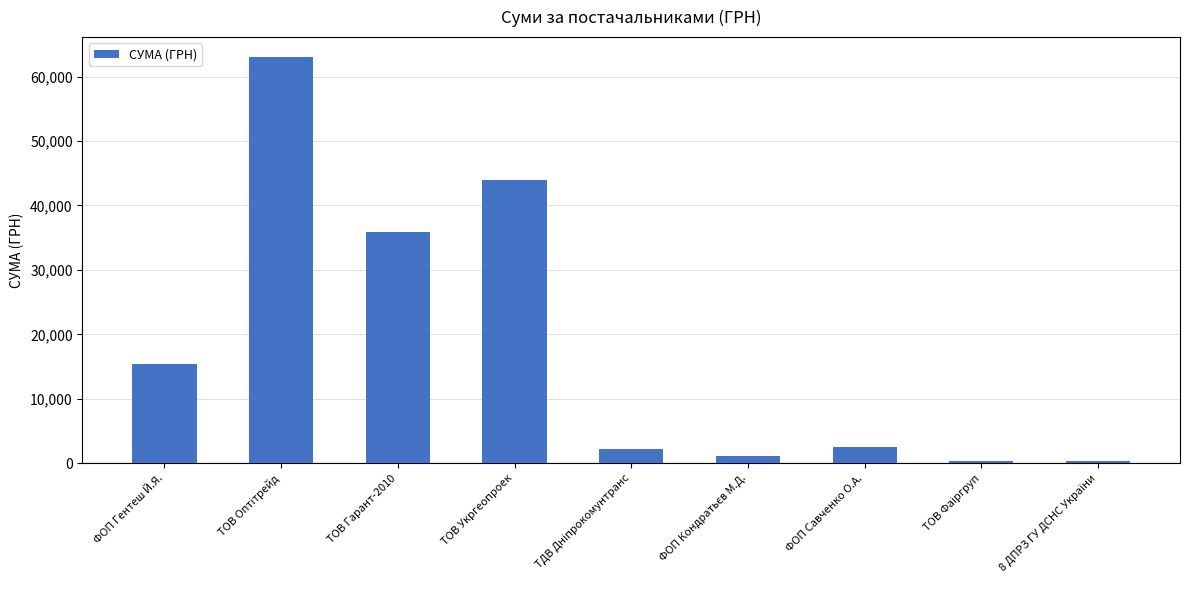

What is the value of the 6th bar from the left?

1179.0